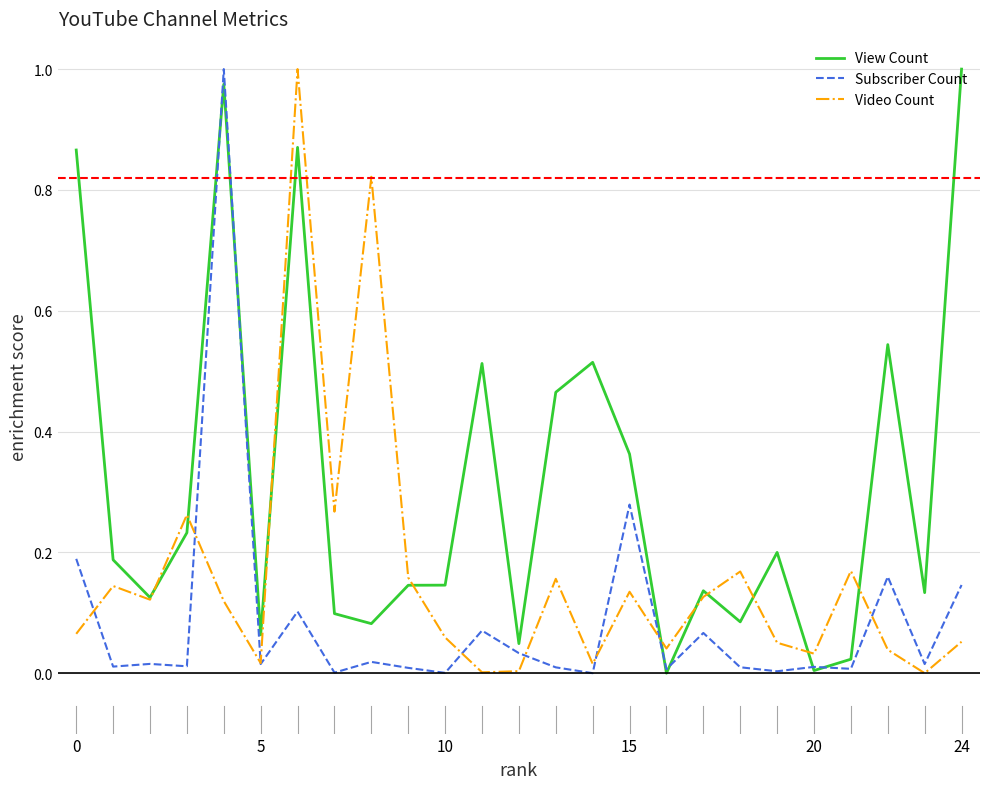

Which series has the largest total across all categories?

View Count